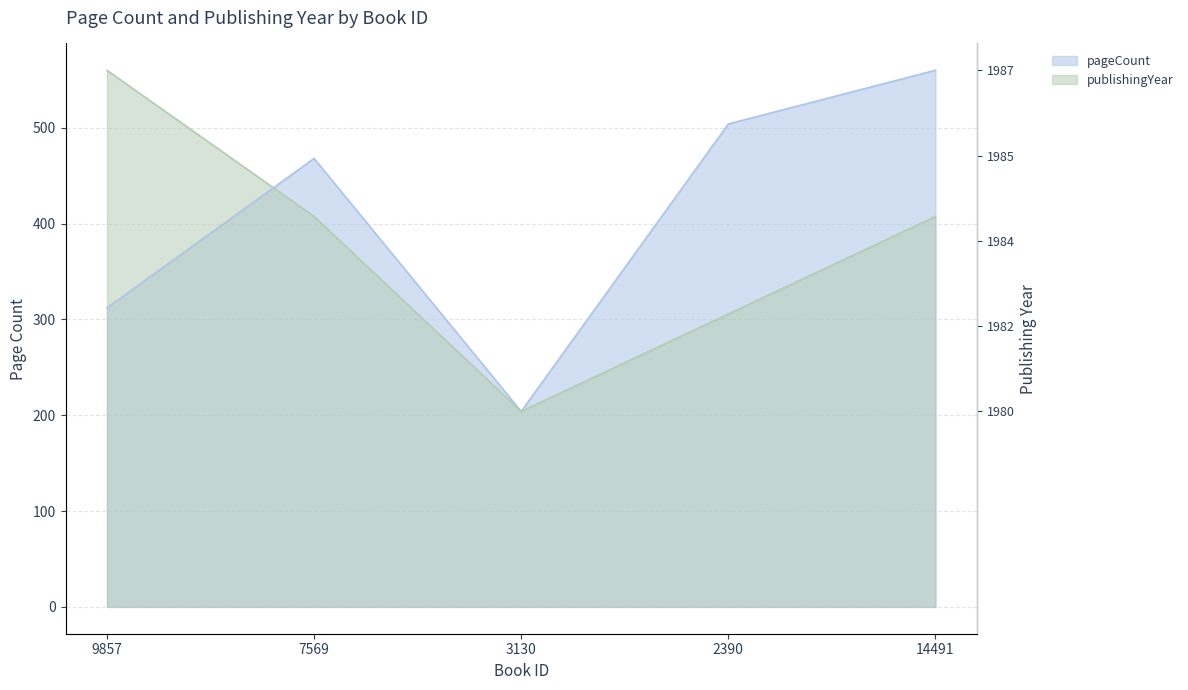

Count the number of categories in the chart.

5